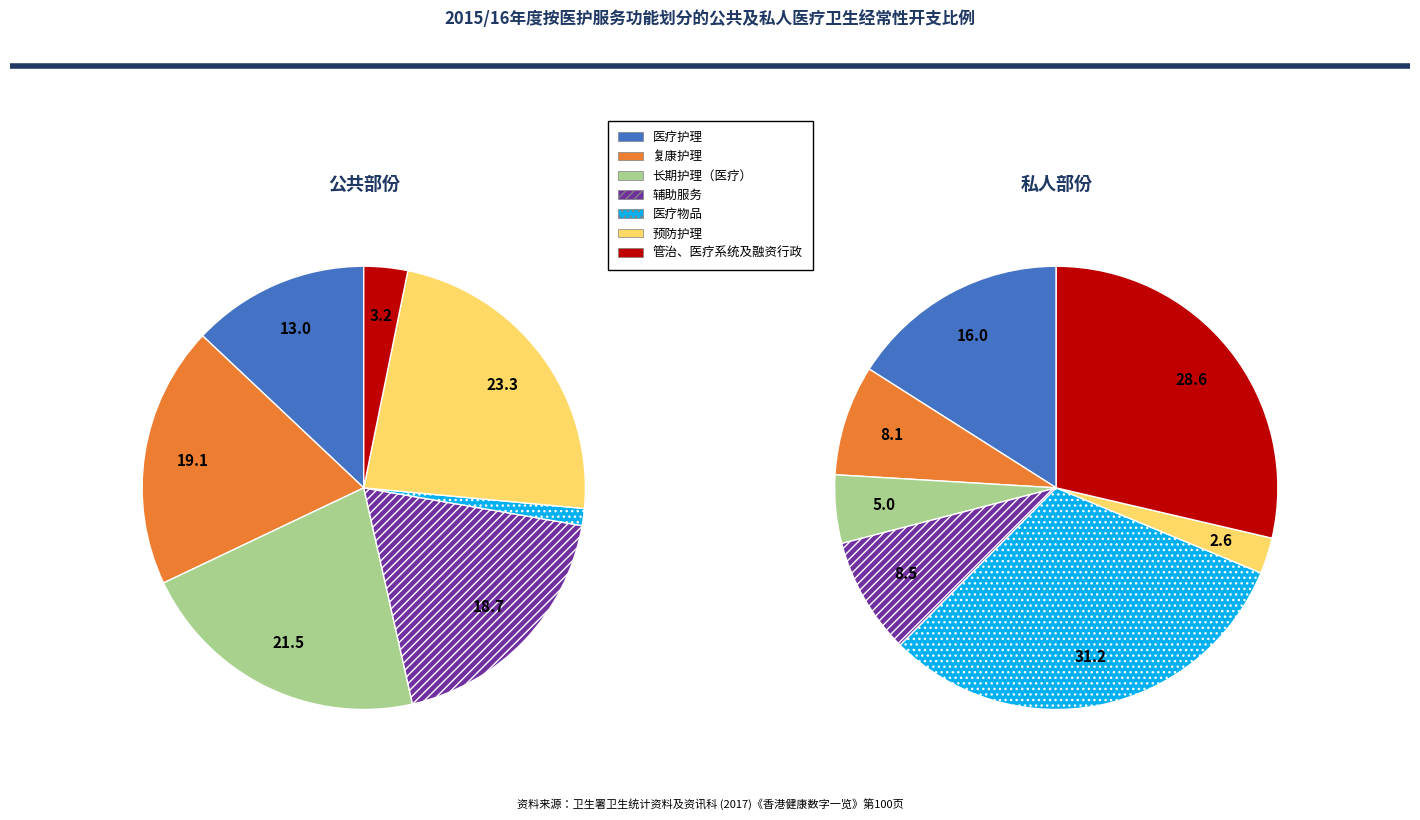

Is it true that 管治、医疗系统及融资行政 is 1% of the pie?

False